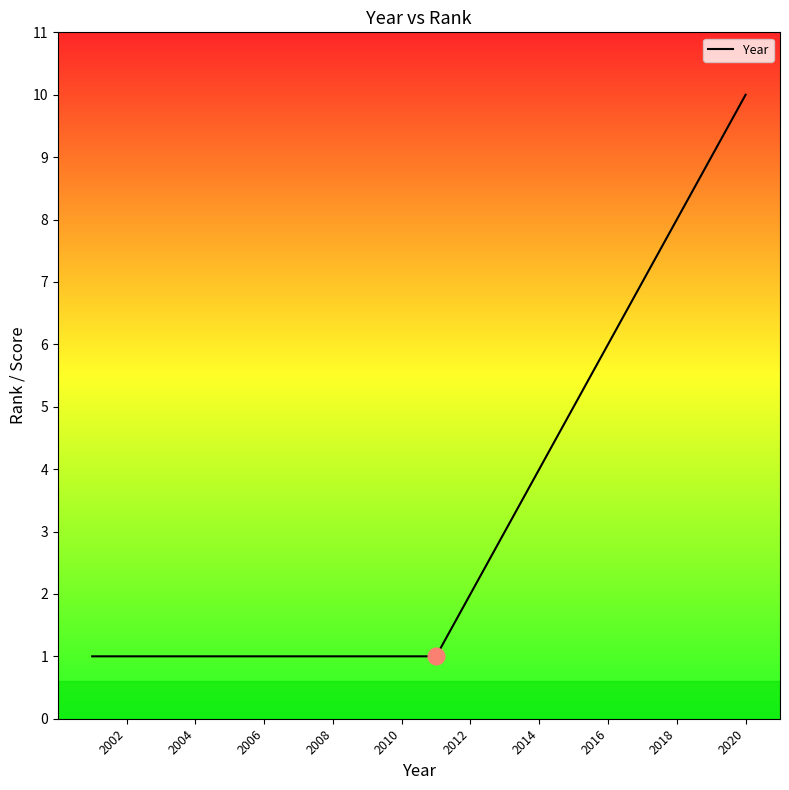

Approximately how many times larger is the value at 2008 compared to 2020?

0.1